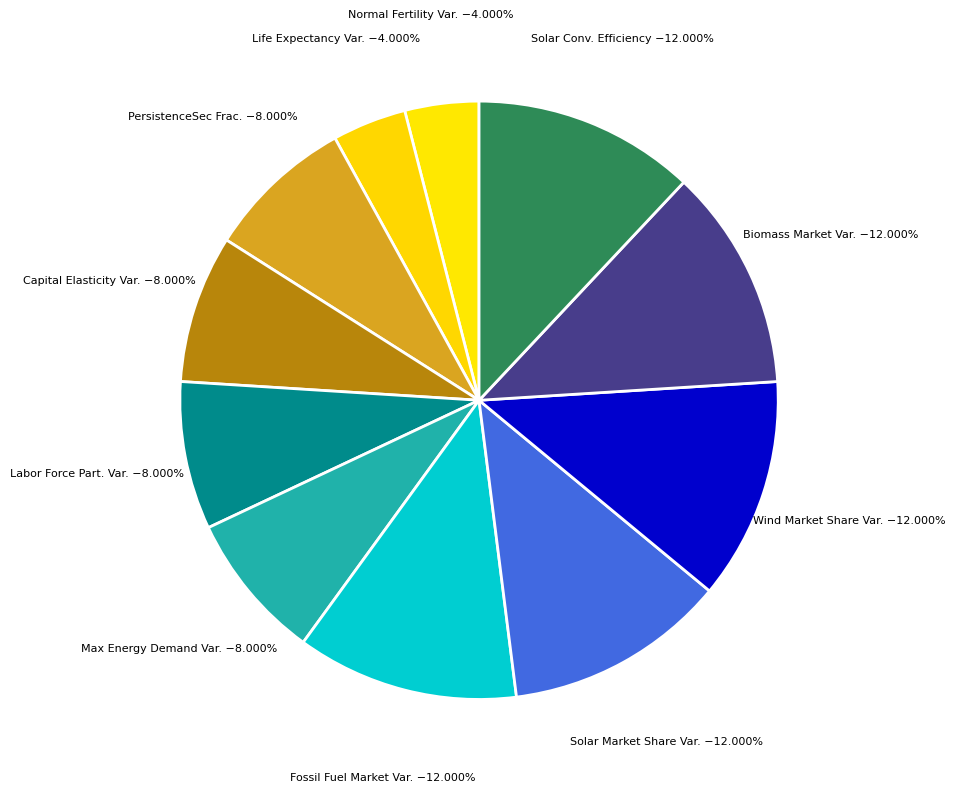

To the nearest percent, what is the difference between the largest and smallest slice percentages?

8%